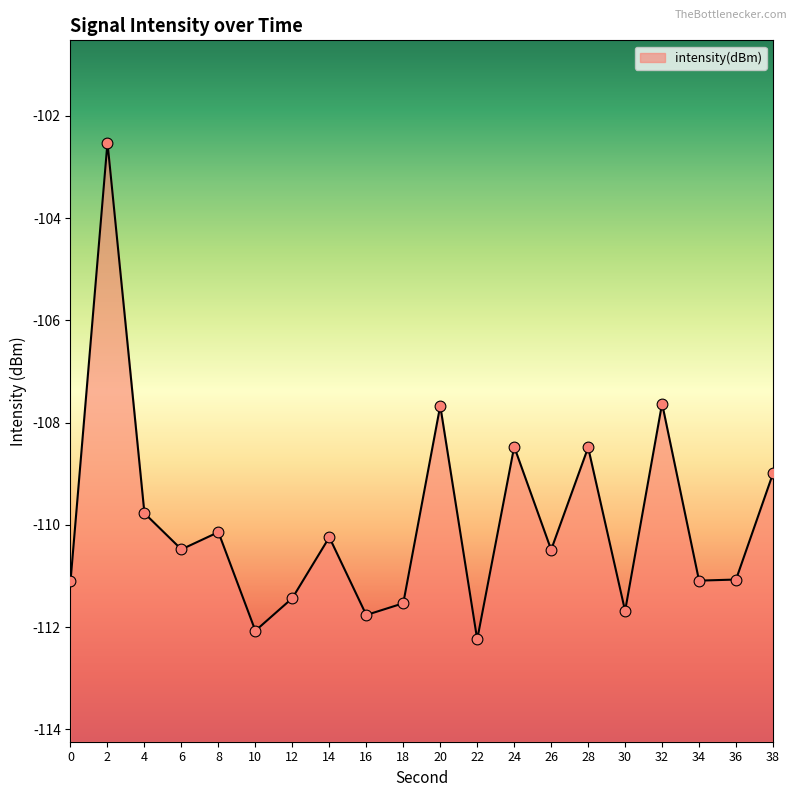

What is the change in value from 20 to 34?

-3.4